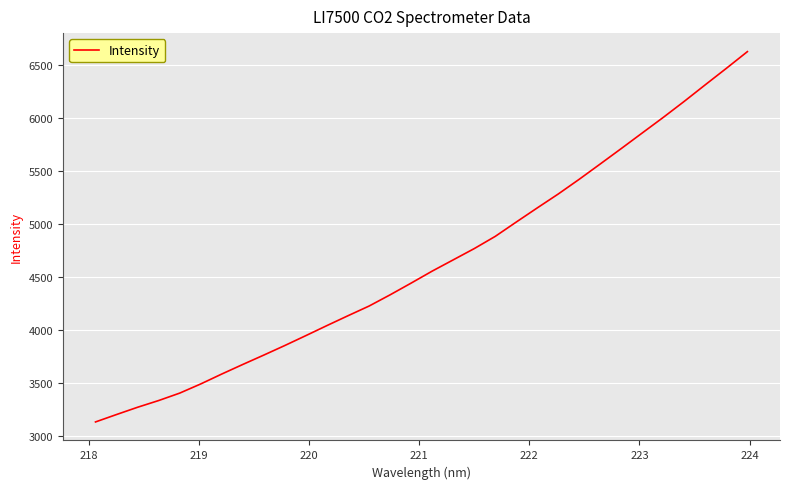

What is the greatest value displayed?

6628.9